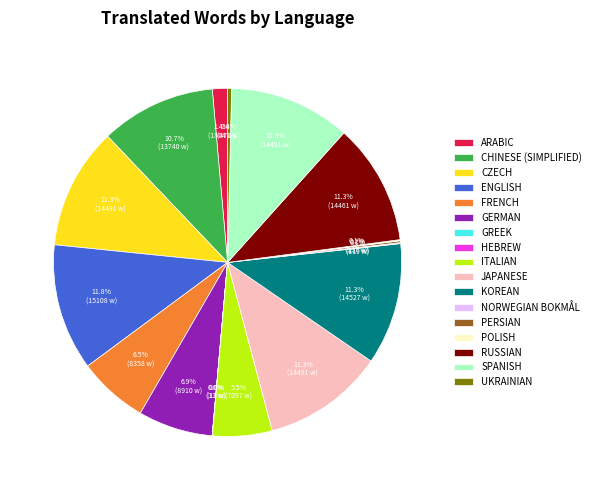

Combined, do CHINESE (SIMPLIFIED) and ENGLISH account for over 50%?

No